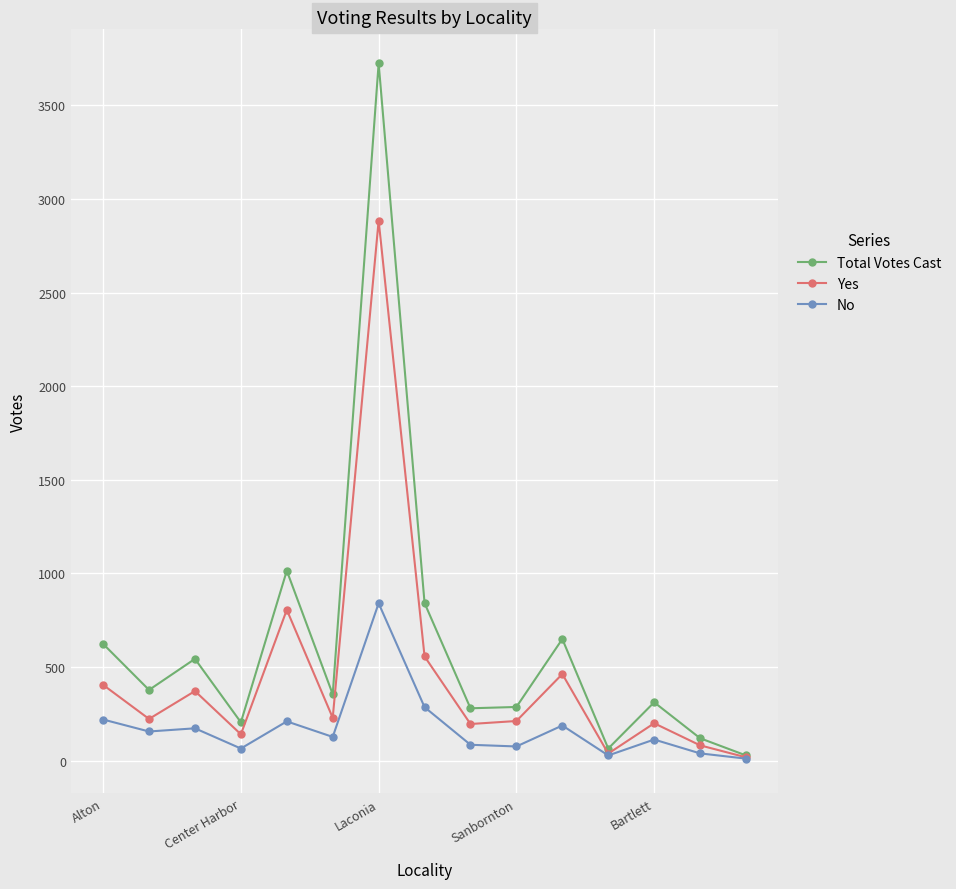

How many lines are shown in the chart?

3